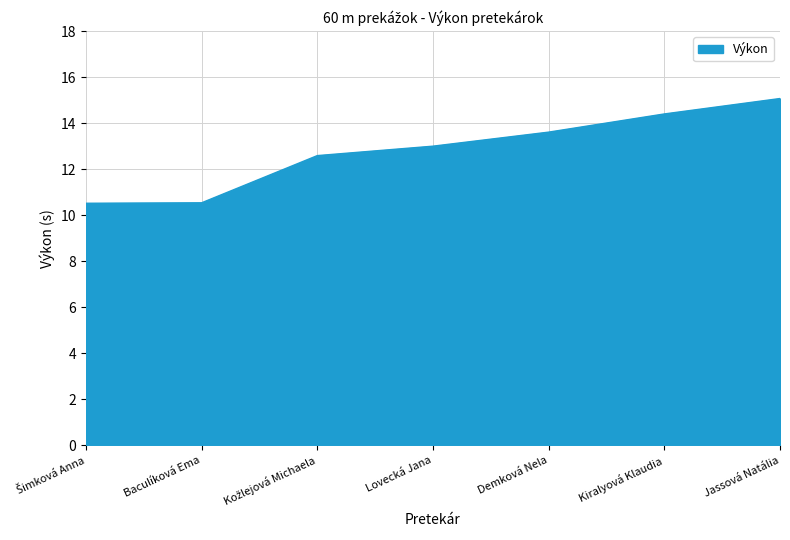

What is the ratio of the value at Jassová Natália to the value at Kiralyová Klaudia?

1.0